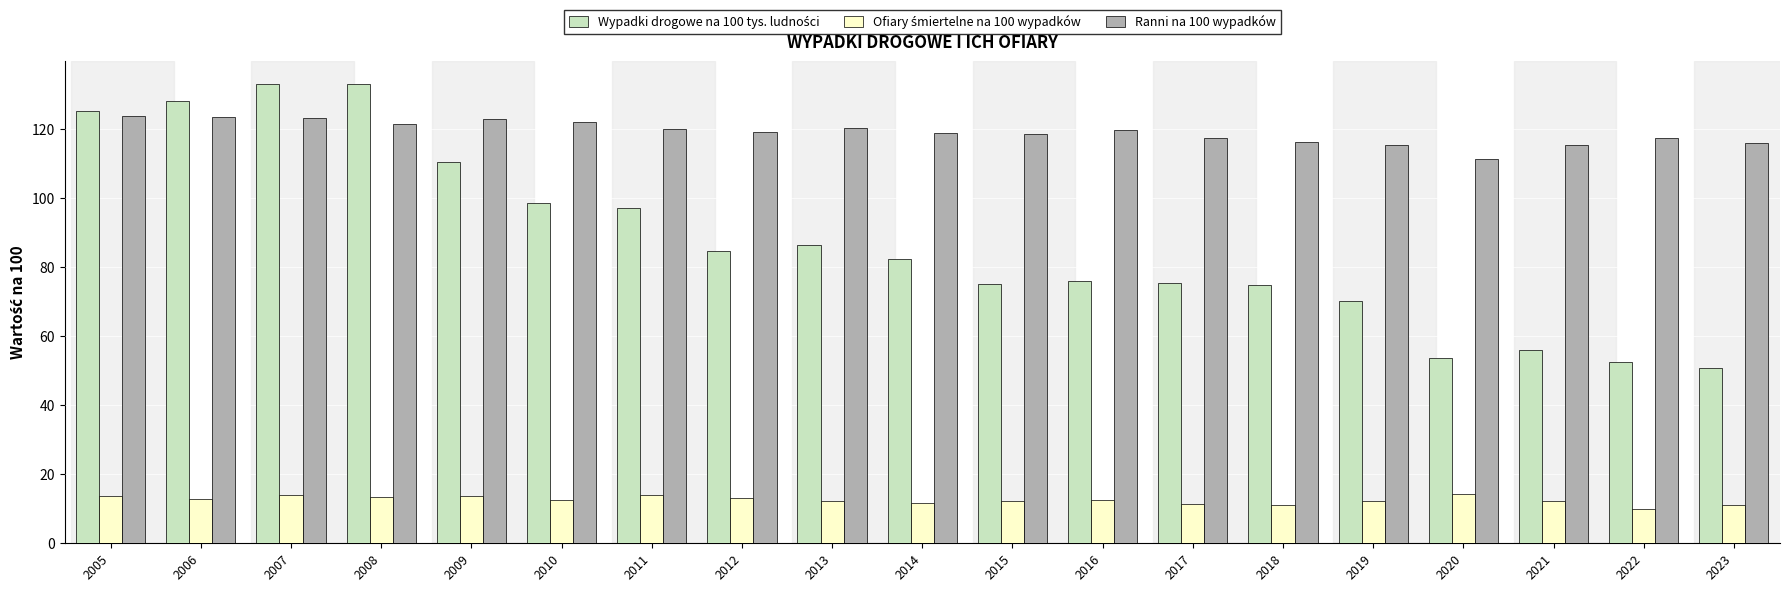

What is the sum of the Ranni na 100 wypadków values at 2012 and 2008?

240.7